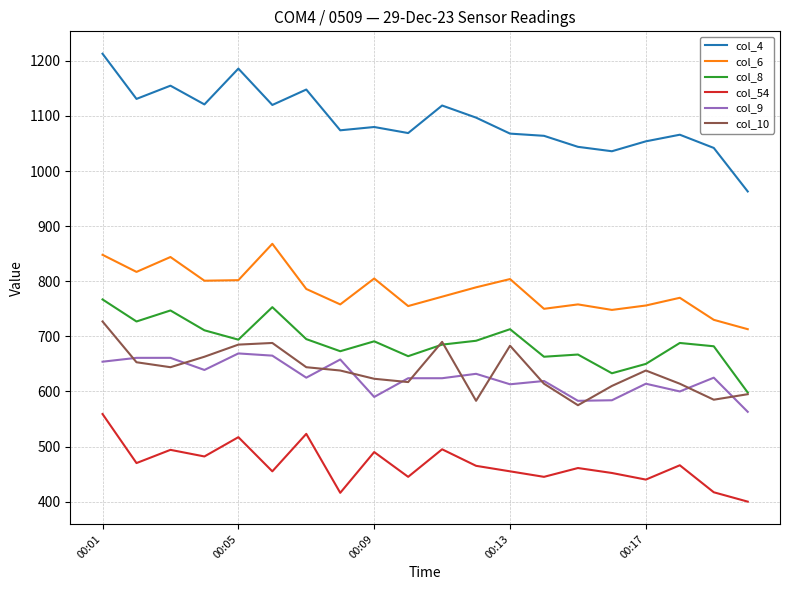

What is the difference between the maximum and second lowest values in the col_54 series?

143